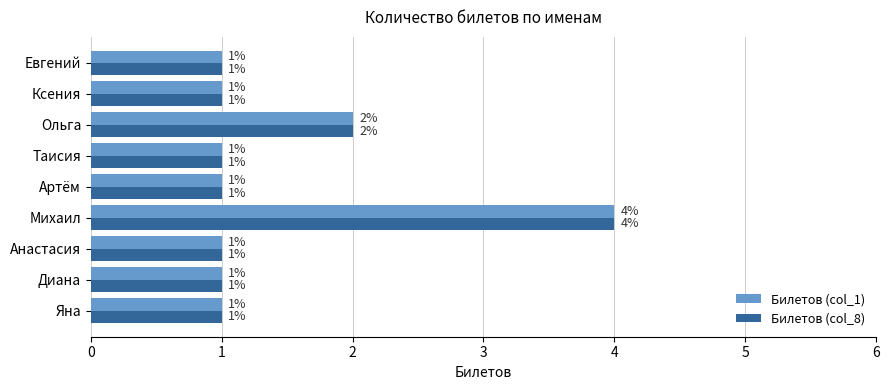

What is the difference between the maximum and minimum values in the Билетов (col_1) series?

3